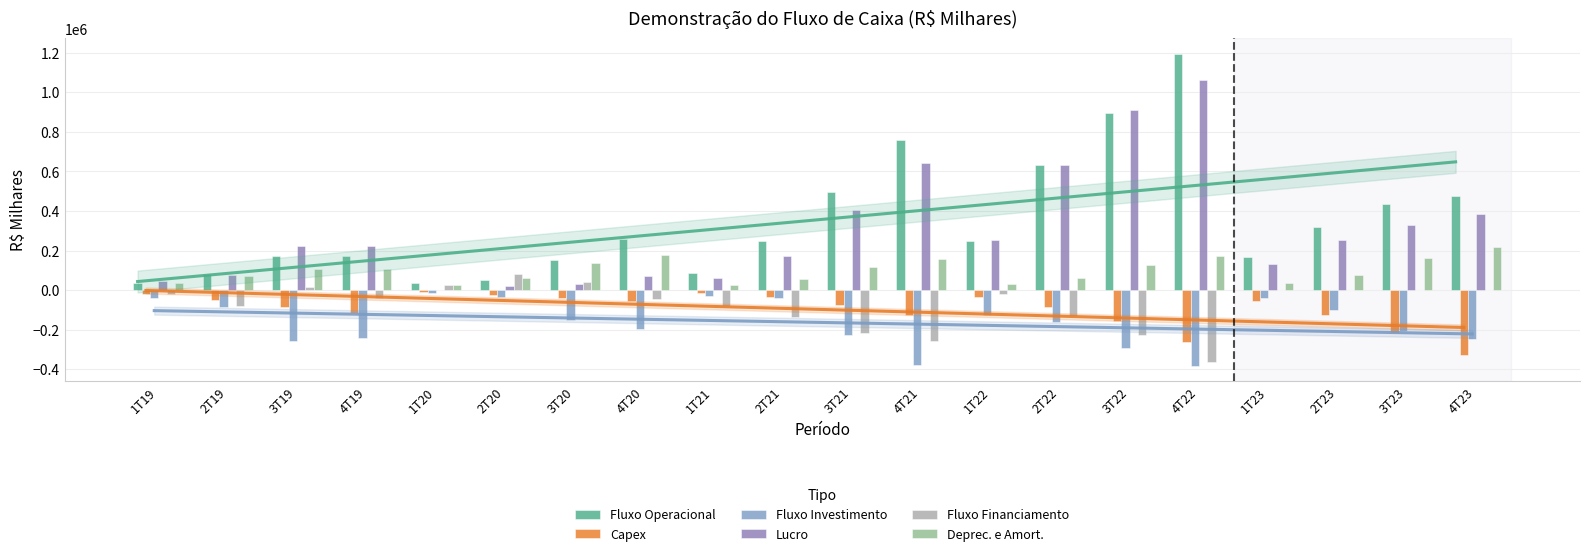

Reading left to right, extract all data points from this chart.

Fluxo Operacional: 34832	81934	172562	171907	37158	51116	154498	257674	86116	245919	497330	759731	249870	632943	892962	1194604	166749	317300	432940	476565
Capex: -19171	-52271	-83094	-116257	-12162	-22635	-37764	-52970	-12384	-37006	-73184	-127123	-33285	-86395	-156564	-260250	-57048	-125584	-217232	-328839
Fluxo Investimento: -41736	-85330	-257850	-242052	-15709	-36671	-149456	-197499	-30878	-37678	-226694	-376782	-128214	-162988	-292173	-381891	-38347	-102420	-206465	-245205
Lucro: 46059	77848	222539	221533	-566	20967	32521	70014	59035	173299	406333	642907	252265	633172	910482	1062474	131560	253335	327862	382885
Fluxo Financiamento: -21593	-82756	15815	-38247	25641	79943	38395	-43399	-81428	-134113	-217531	-256934	-22258	-130693	-225169	-363910	0	0	0	0
Deprec. e Amort.: 33776	71140	104147	107516	27669	58643	137130	177793	27504	57950	115583	157136	28621	58752	127114	173185	37601	76994	161965	216020